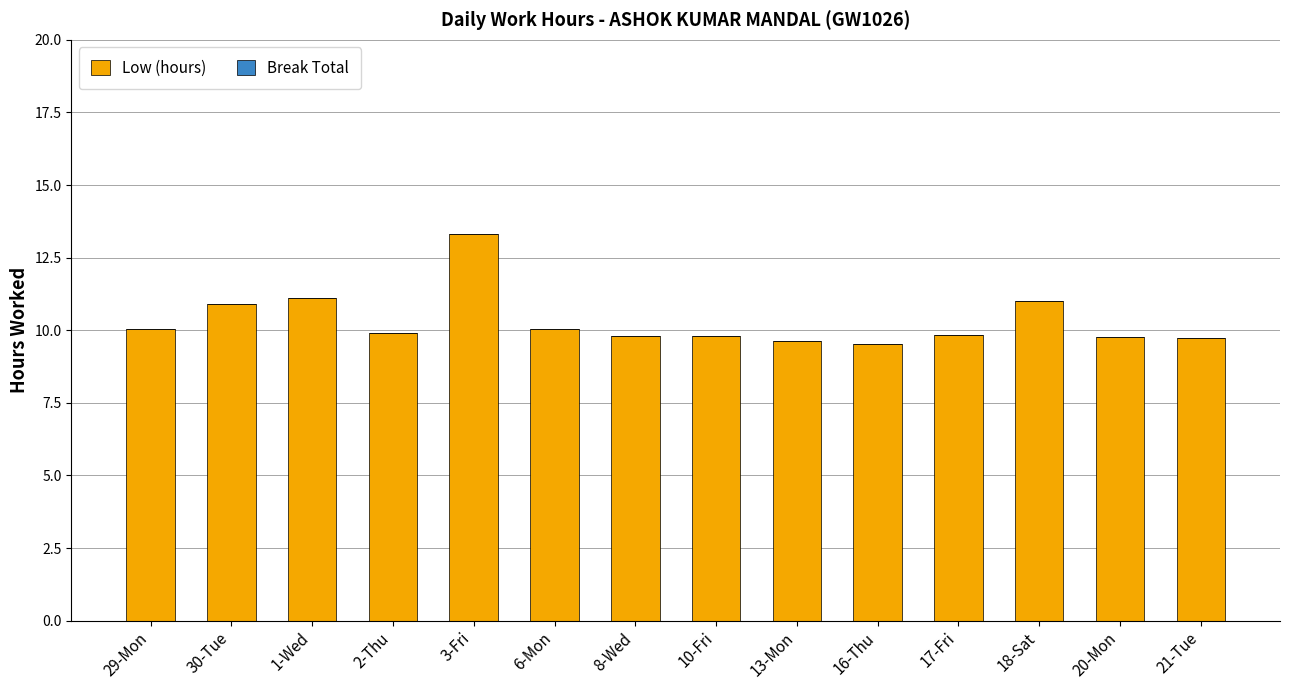

Which category has the highest value across all series?

3-Fri